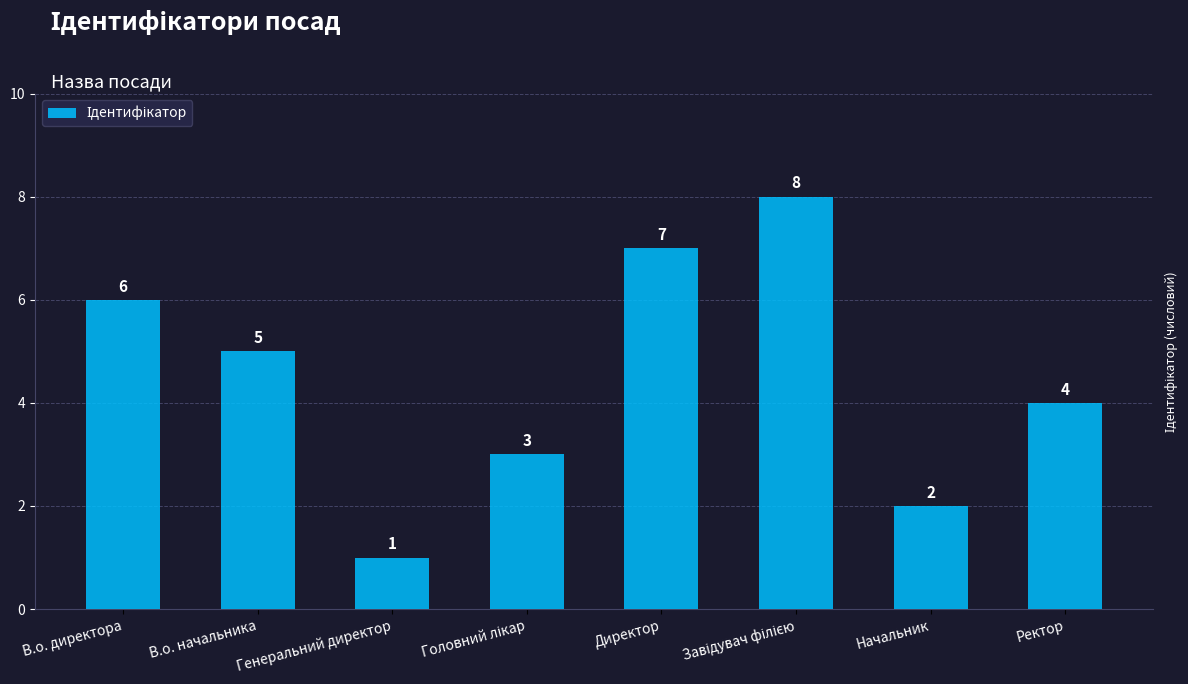

What is the change in value from В.о. начальника to Начальник?

-3